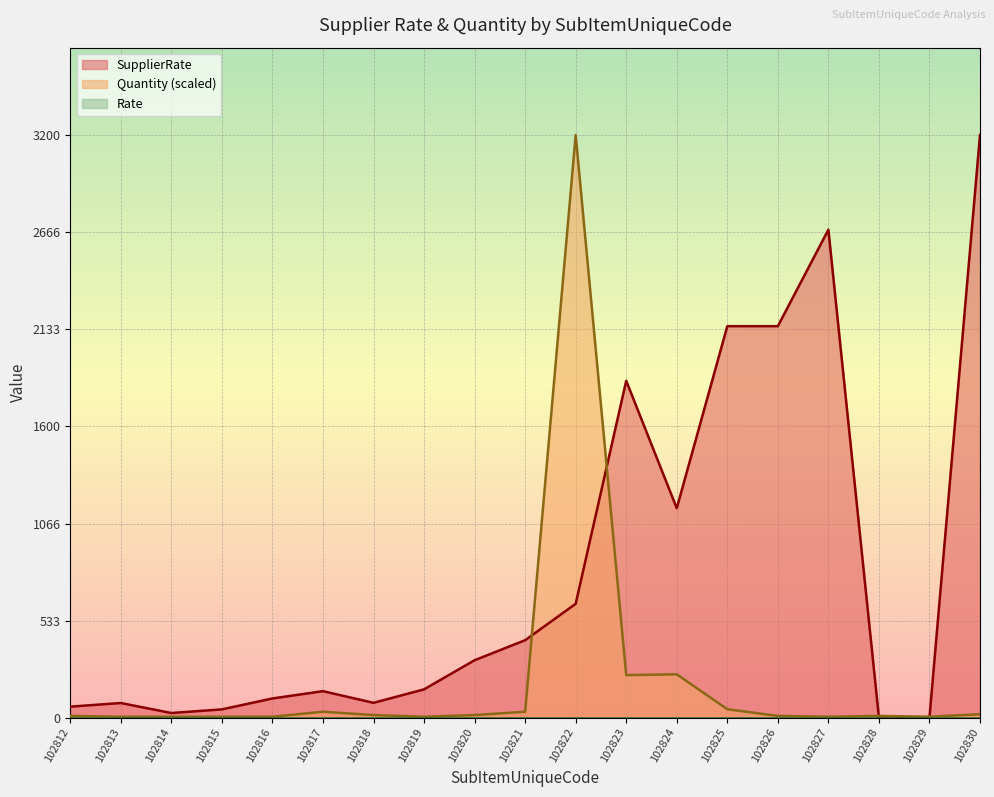

Reading left to right, extract all data points from this chart.

SupplierRate: 102812=60.0	102813=80.0	102814=25.0	102815=45.0	102816=105.0	102817=145.0	102818=81.0	102819=155.0	102820=315.0	102821=425.0	102822=625.0	102823=1850.0	102824=1150.0	102825=2150.0	102826=2150.0	102827=2680.0	102828=0.0	102829=0.0	102830=3200.0
Quantity: 102812=9.1	102813=4.6	102814=4.6	102815=4.6	102816=4.6	102817=32.0	102818=13.7	102819=4.6	102820=13.7	102821=32.0	102822=3200.0	102823=233.1	102824=237.7	102825=45.7	102826=9.1	102827=4.6	102828=9.1	102829=4.6	102830=18.3